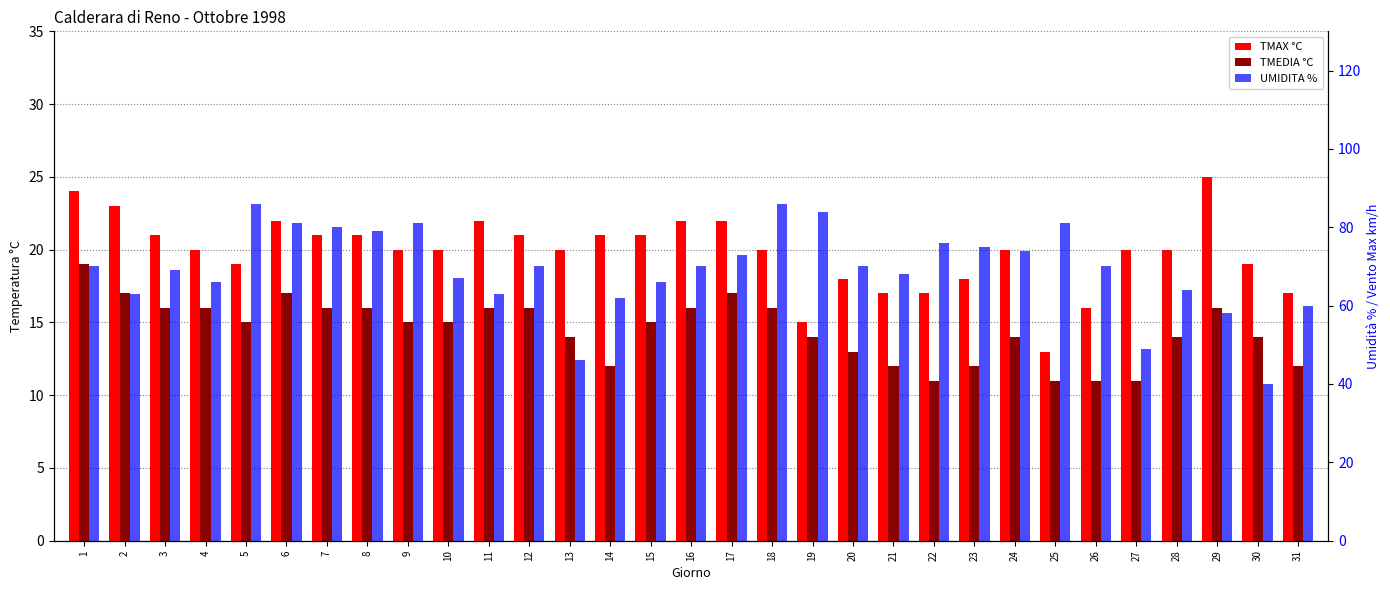

Reading right to left, list all the values displayed in this chart.

TMAX °C: 17	19	25	20	20	16	13	20	18	17	17	18	15	20	22	22	21	21	20	21	22	20	20	21	21	22	19	20	21	23	24
TMEDIA °C: 12	14	16	14	11	11	11	14	12	11	12	13	14	16	17	16	15	12	14	16	16	15	15	16	16	17	15	16	16	17	19
UMIDITA %: 60	40	58	64	49	70	81	74	75	76	68	70	84	86	73	70	66	62	46	70	63	67	81	79	80	81	86	66	69	63	70